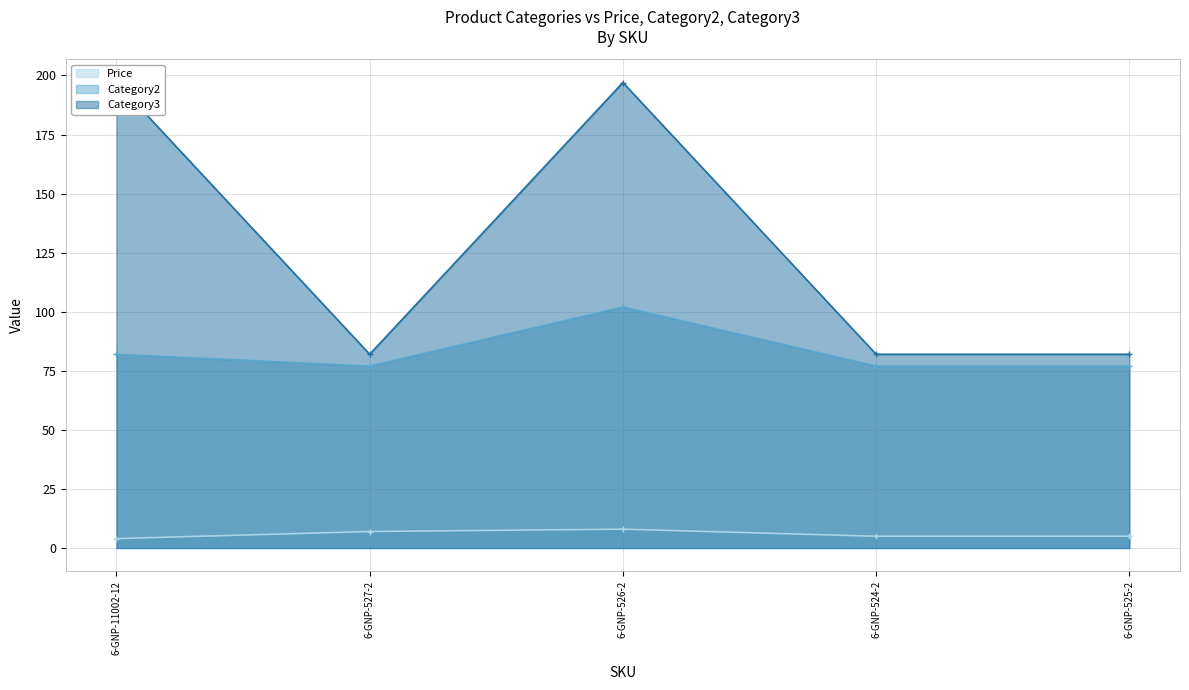

What is the minimum value for Category2?

77.0